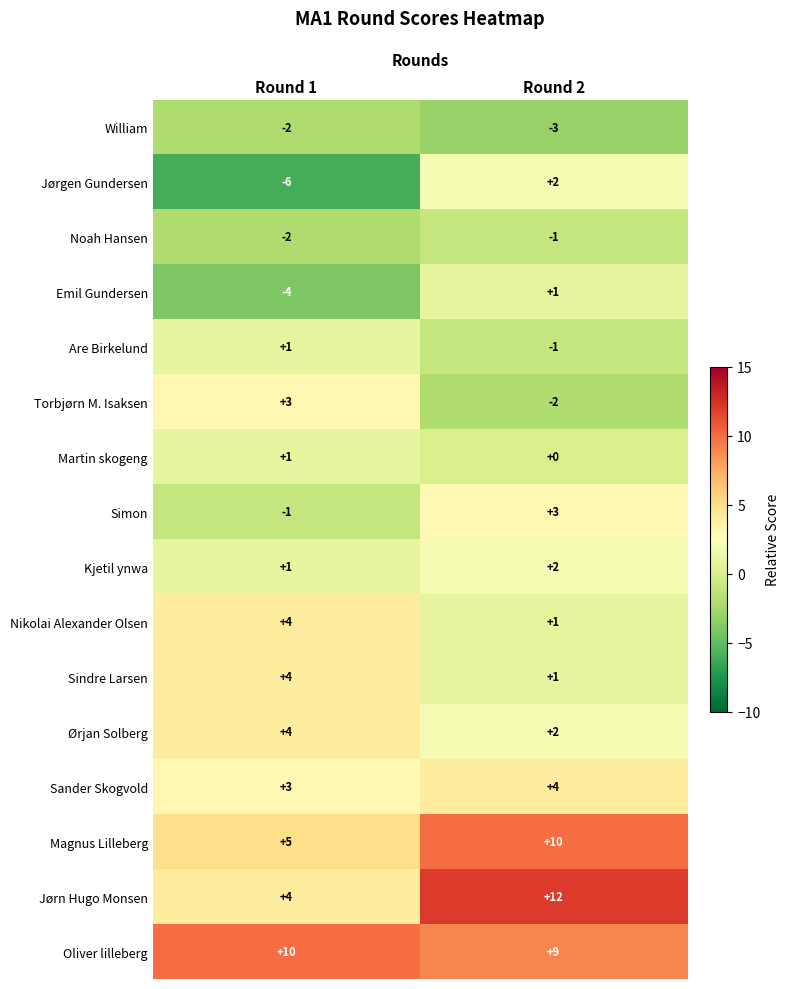

Count the number of data series in this chart.

16